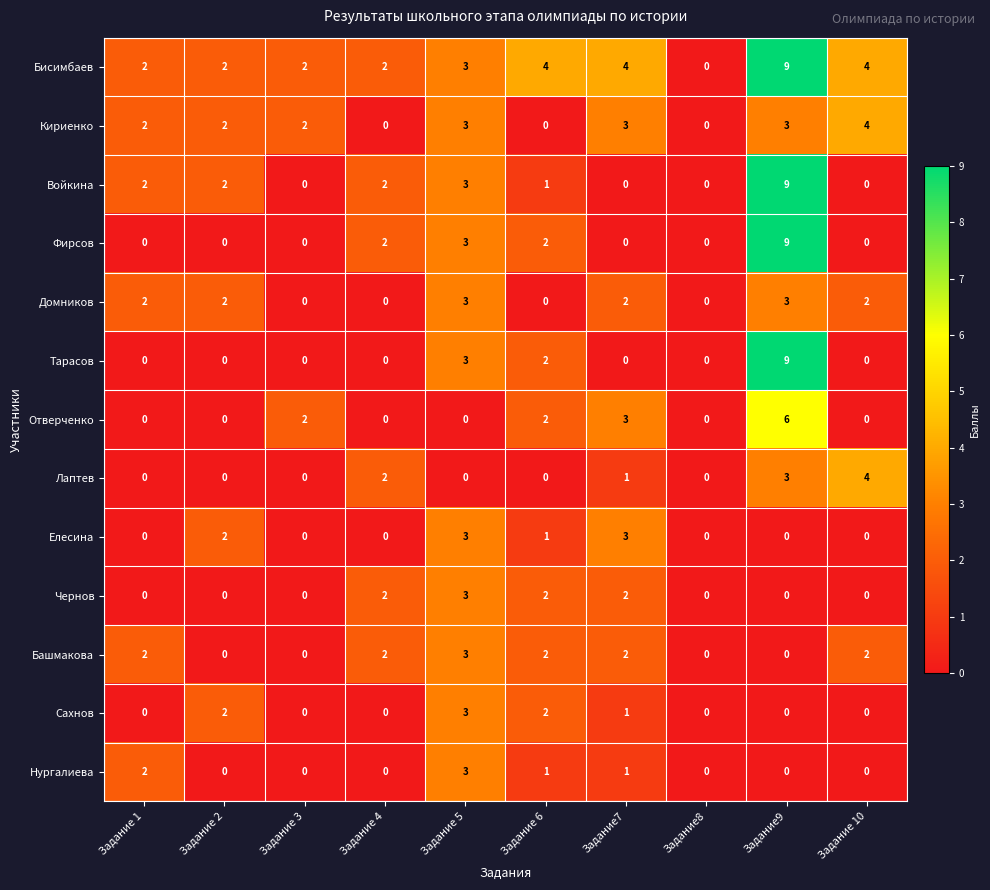

Count the Фирсов values in the range 0 to 2.

8